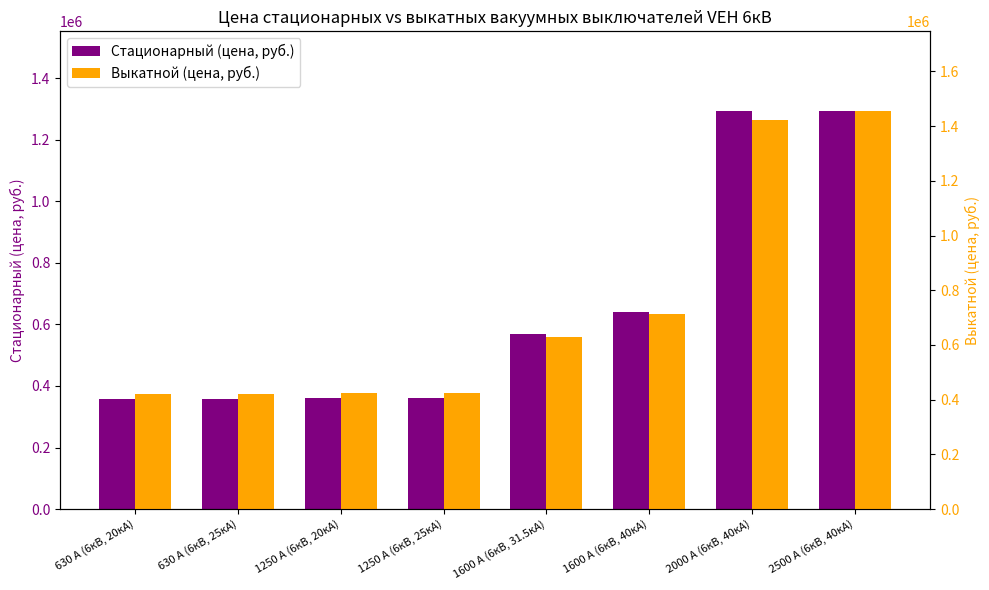

How many bars are there in each group?

2